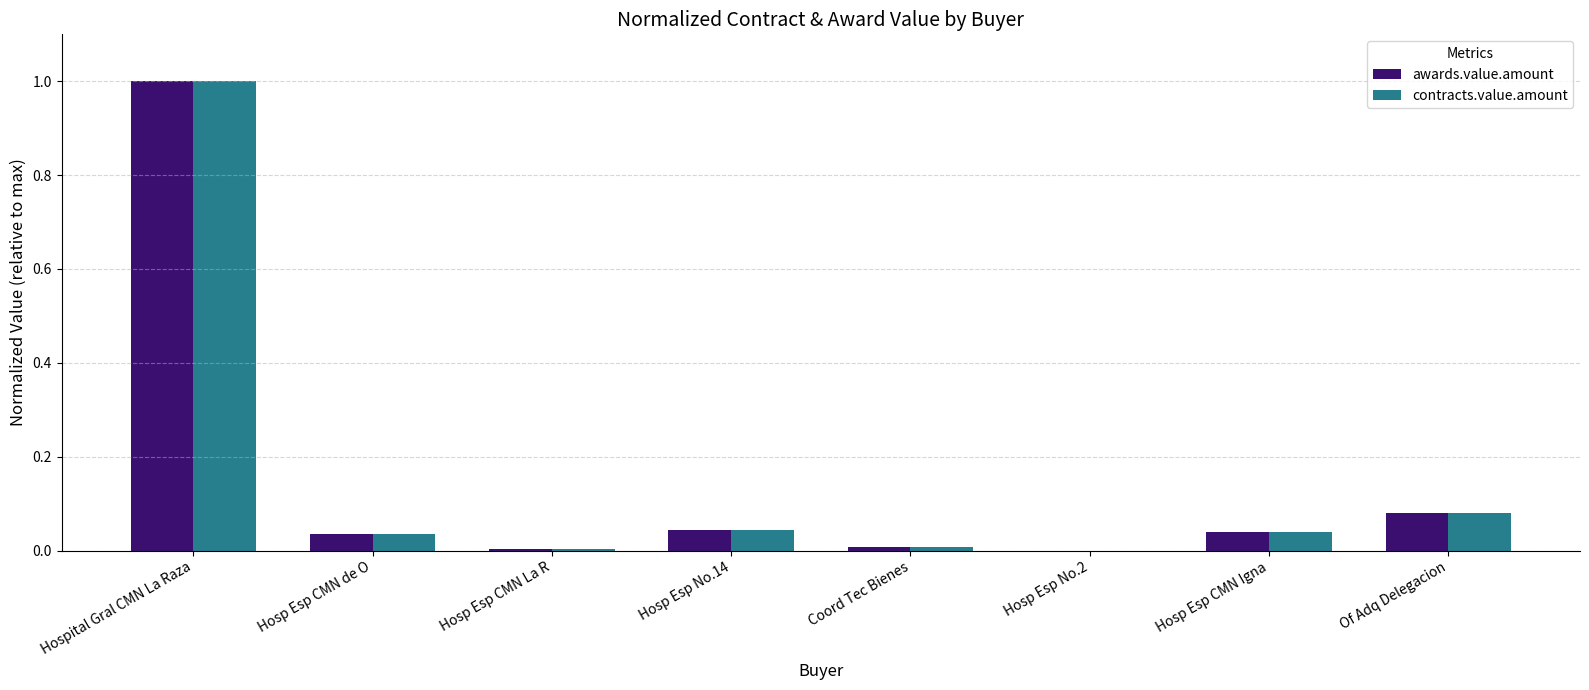

At which category is the sum across all series the highest?

Hospital Gral CMN La Raza